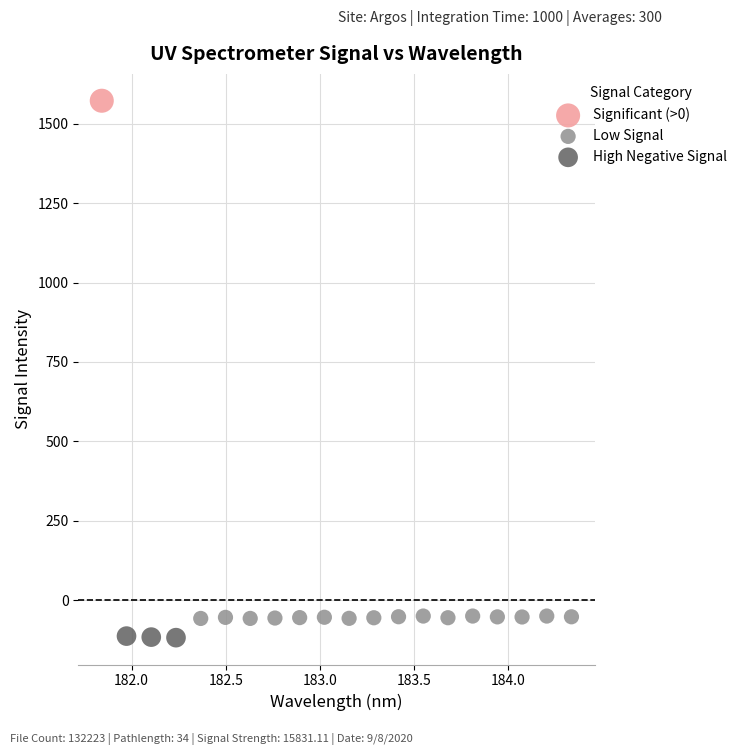

What are all the series names shown in the legend?

Significant (>0), Low Signal, High Negative Signal